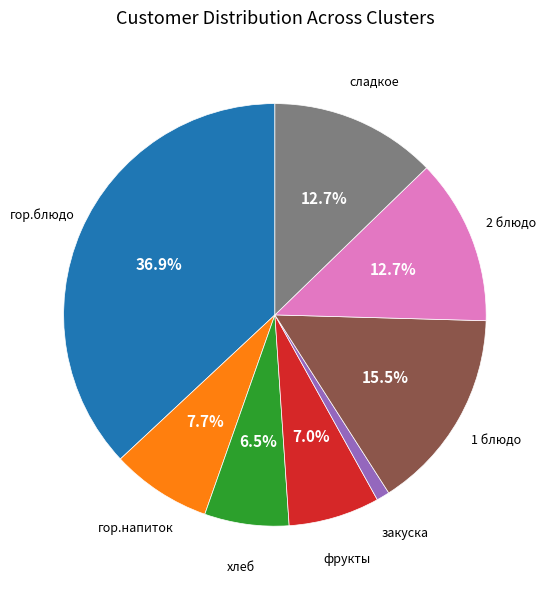

Does any single category account for the majority?

No